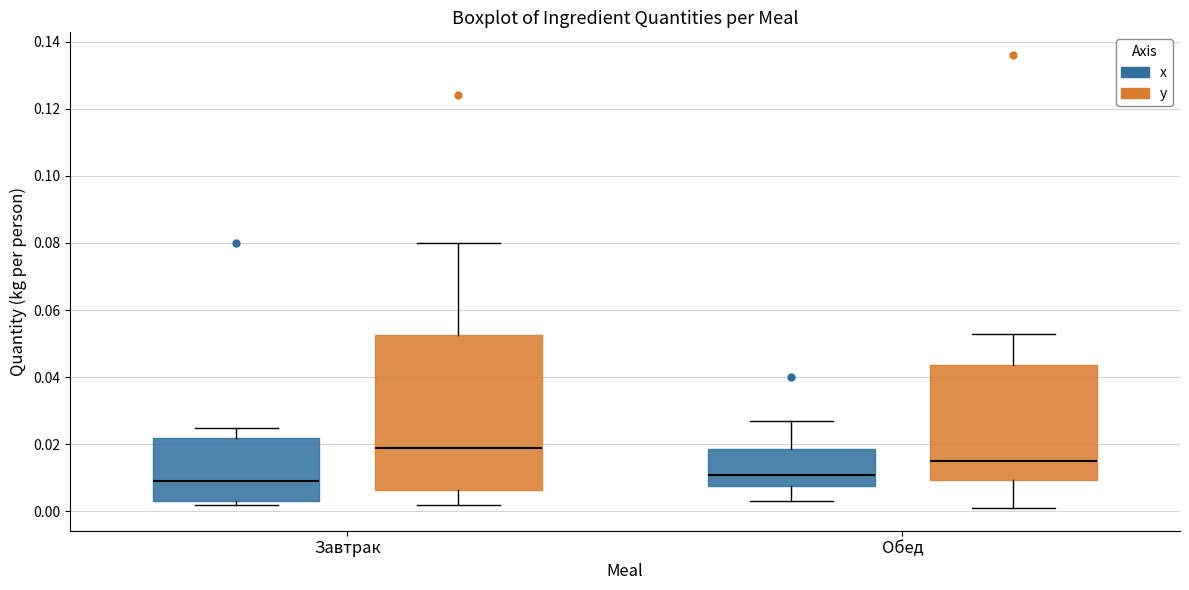

Which box is the tallest, from its lower edge to its upper edge?

Завтрак (y)